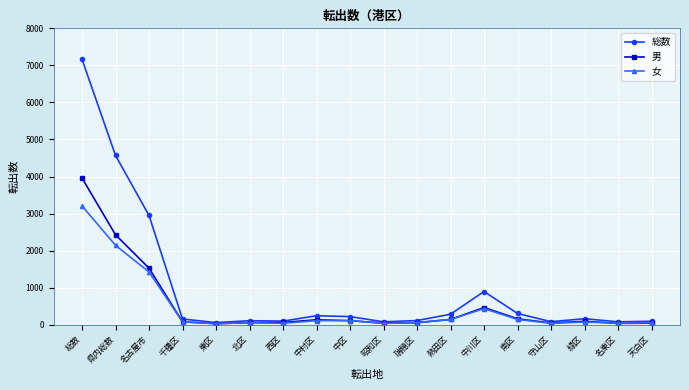

Is it true that 総数 equals 302 at 南区?

True